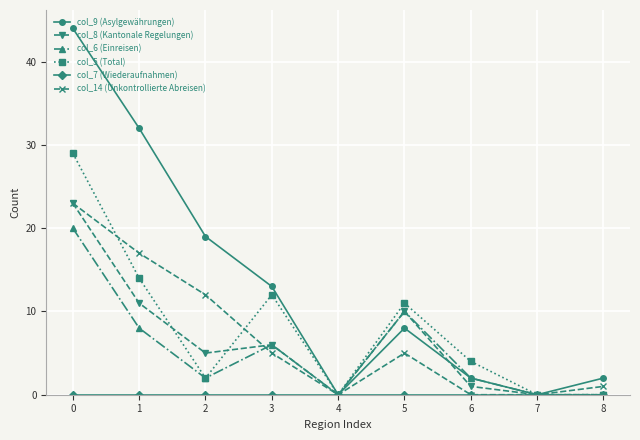

Where is the first local minimum for col_9 (Asylgewährungen)?

4